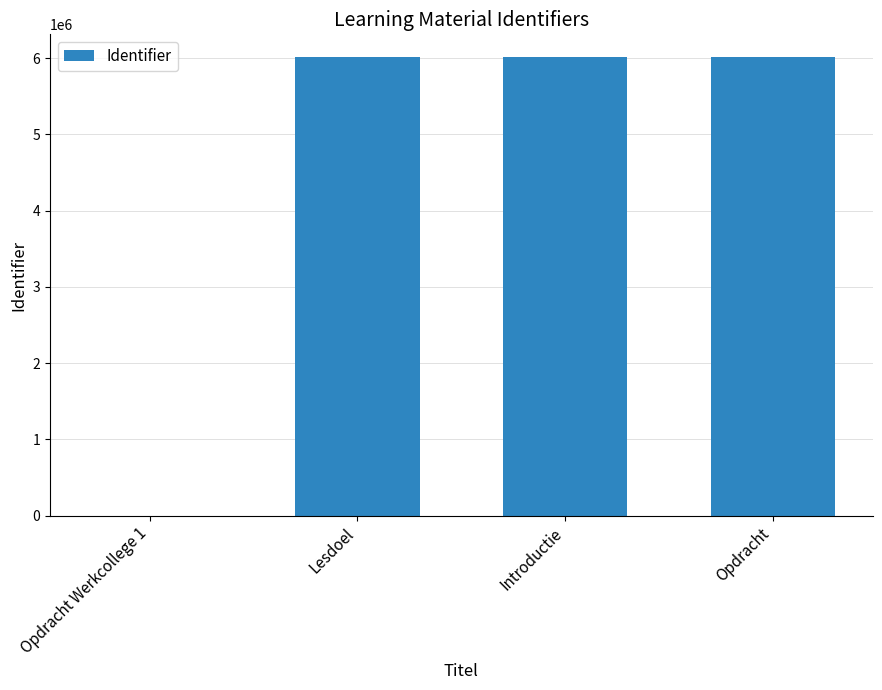

What is the sum of all values?

18033134